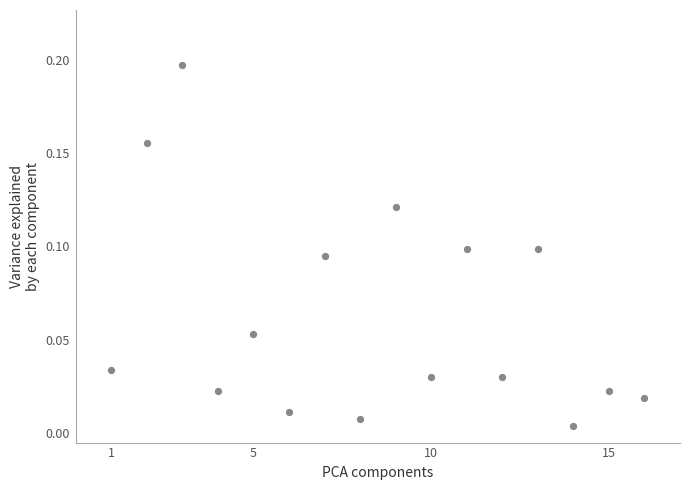

What is the range of X values (max minus min)?

15.0